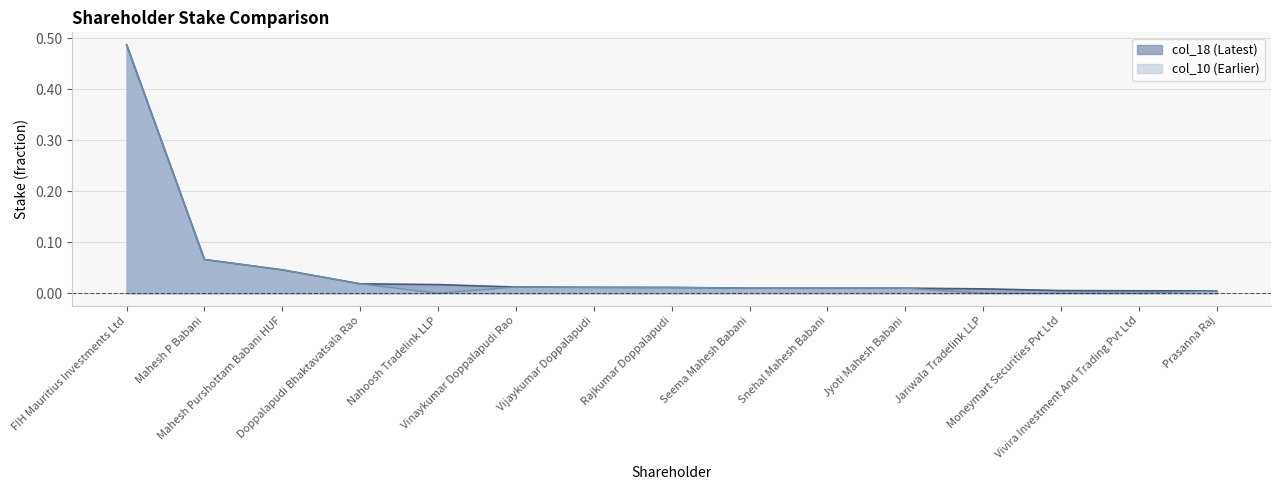

List the series in order of their overall mean, lowest first.

col_10 (Earlier), col_18 (Latest)